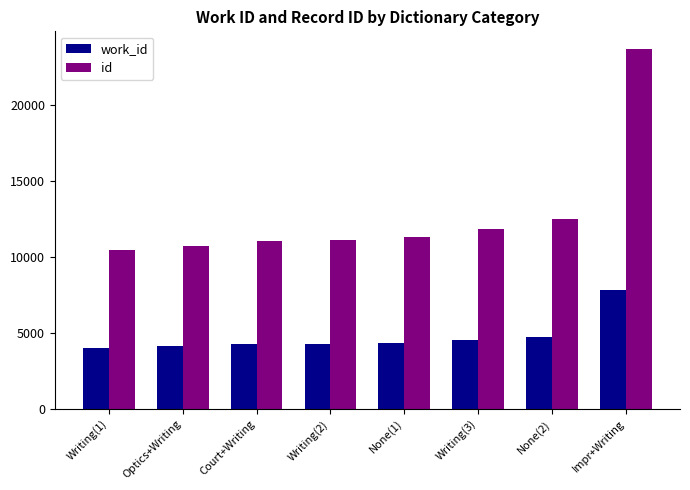

Where is id nearest to the value 17053?

None(2)